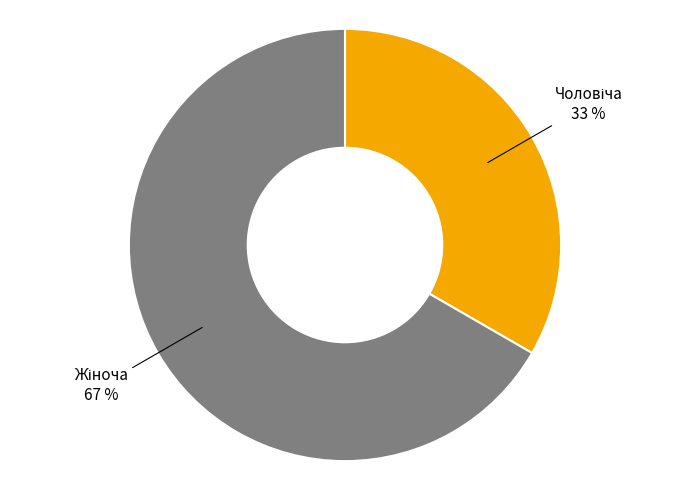

Count the number of slices in the pie.

2